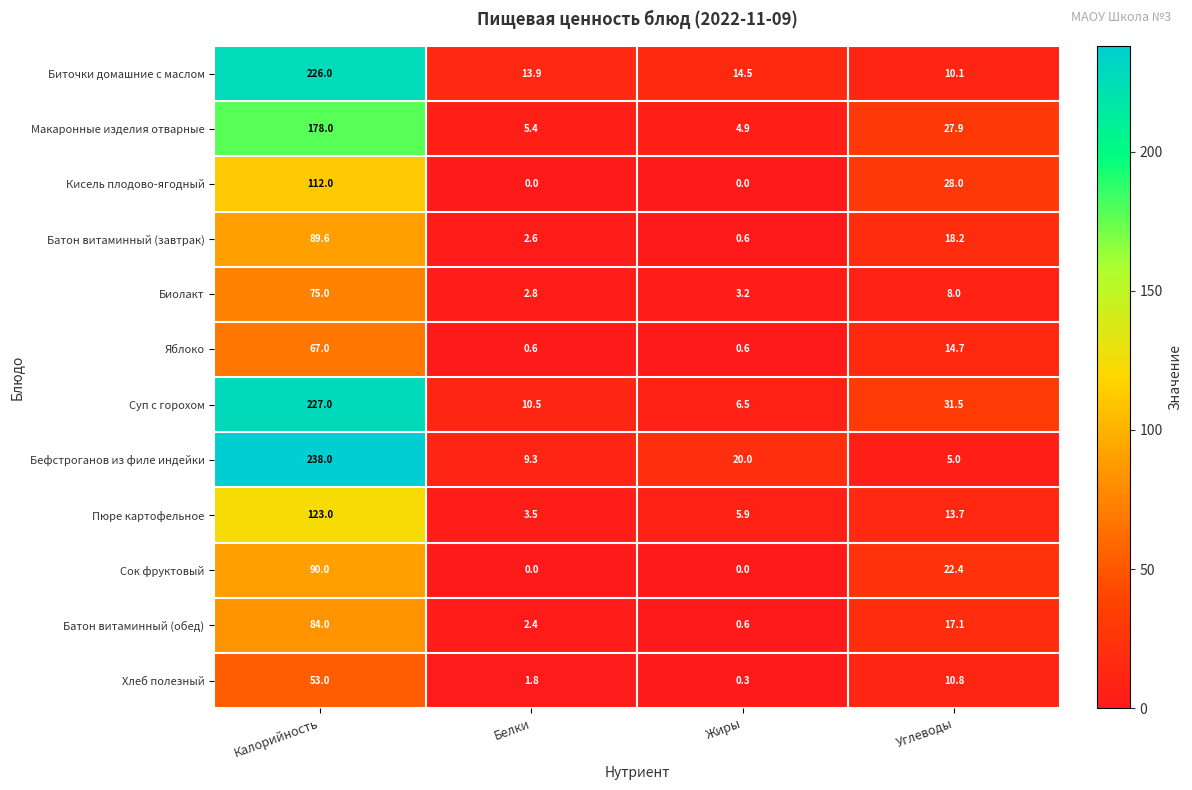

List the series in order of their peak value, highest first.

Бефстроганов из филе индейки, Суп с горохом, Биточки домашние с маслом, Макаронные изделия отварные, Пюре картофельное, Кисель плодово-ягодный, Сок фруктовый, Батон витаминный (завтрак), Батон витаминный (обед), Биолакт, Яблоко, Хлеб полезный